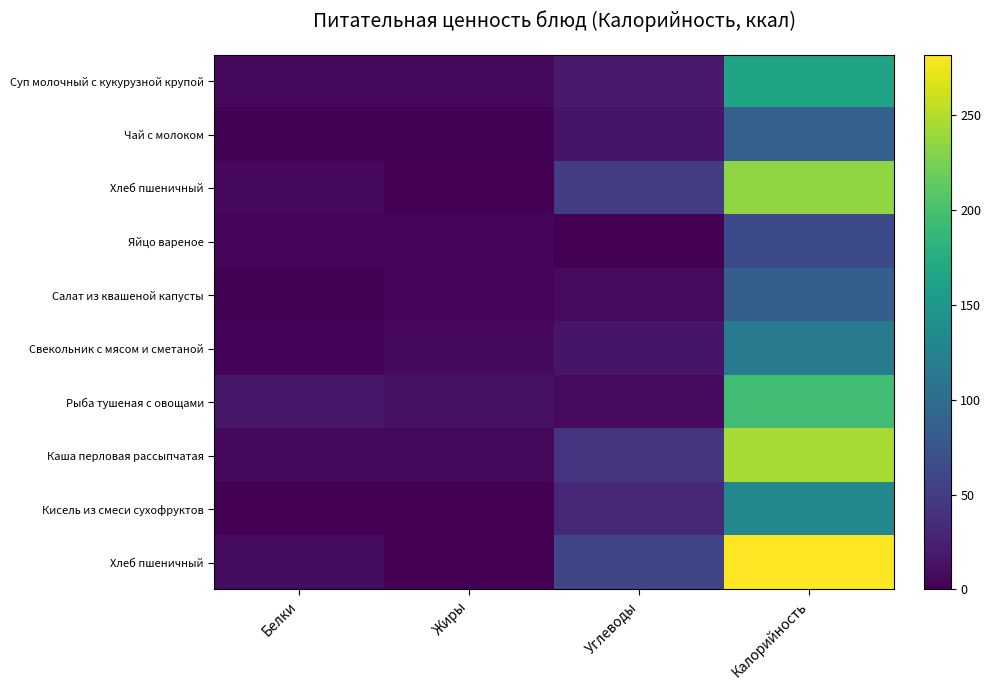

At how many categories does at least one series exceed 98?

1